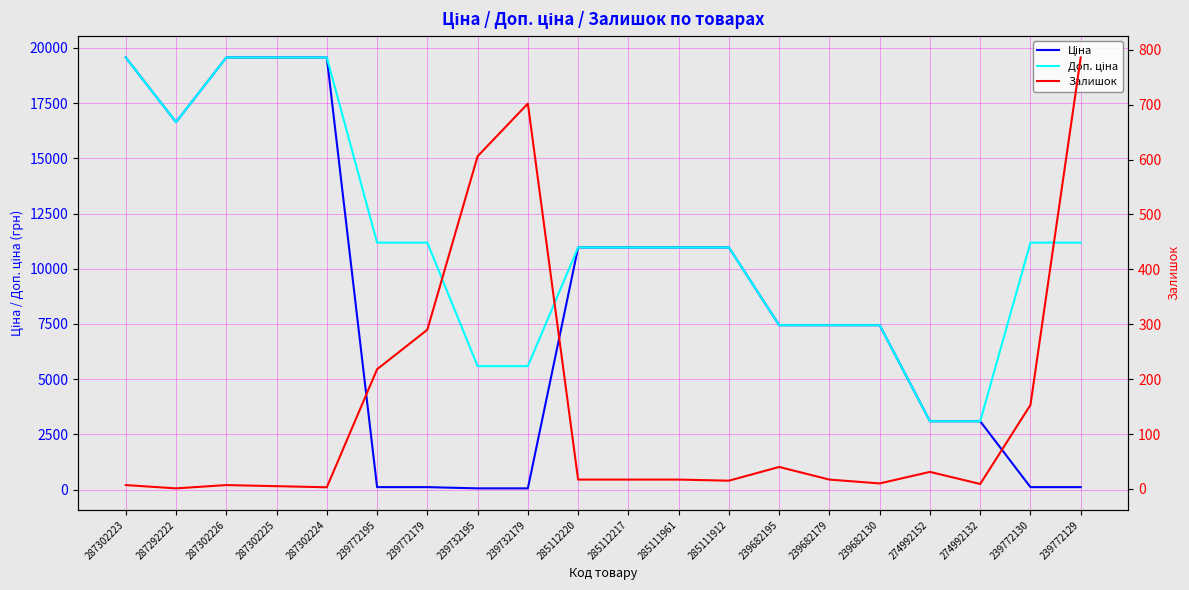

What is the sum of the Залишок values at 287302224 and 239772130?

156.0